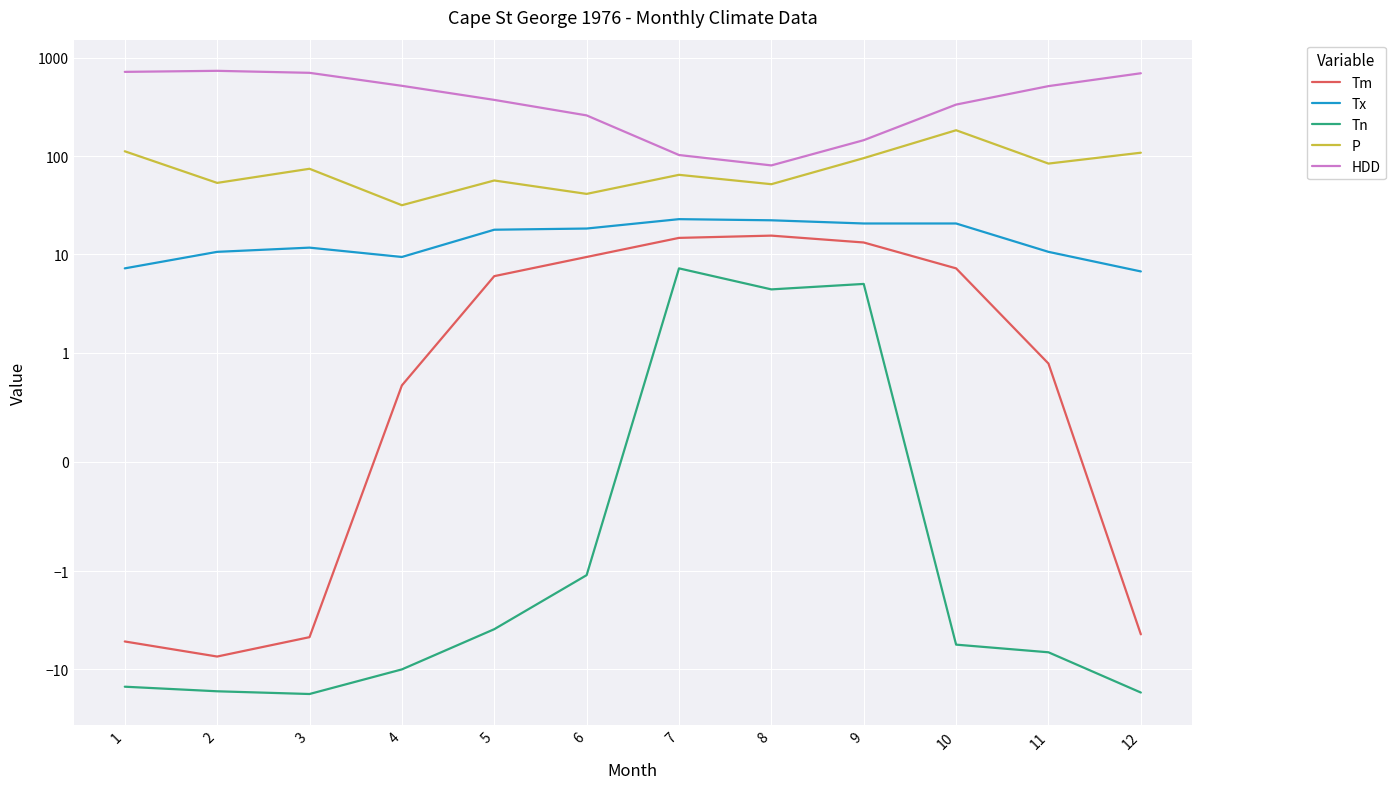

Which series has the largest total across all categories?

HDD